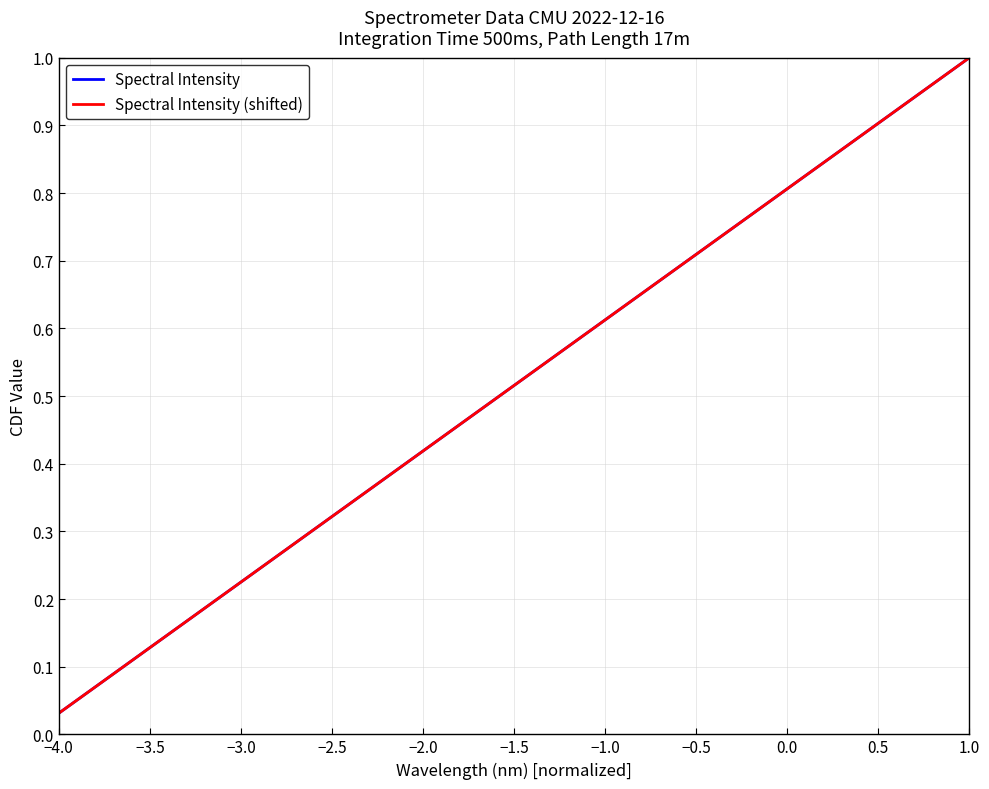

Does the chart display data point markers on the line(s)?

No